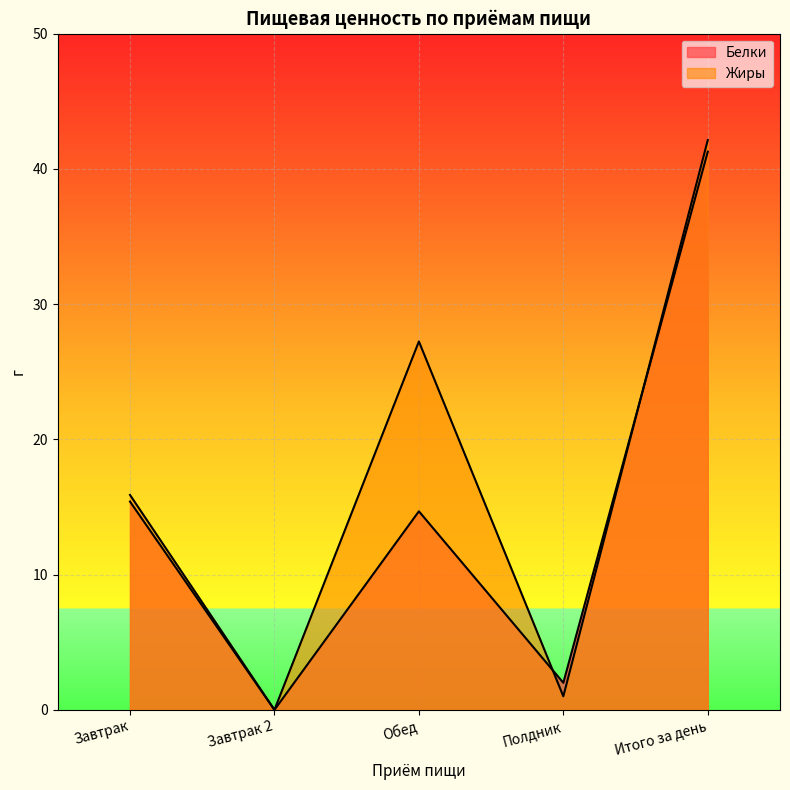

What is the total value across all series at Завтрак?

31.3